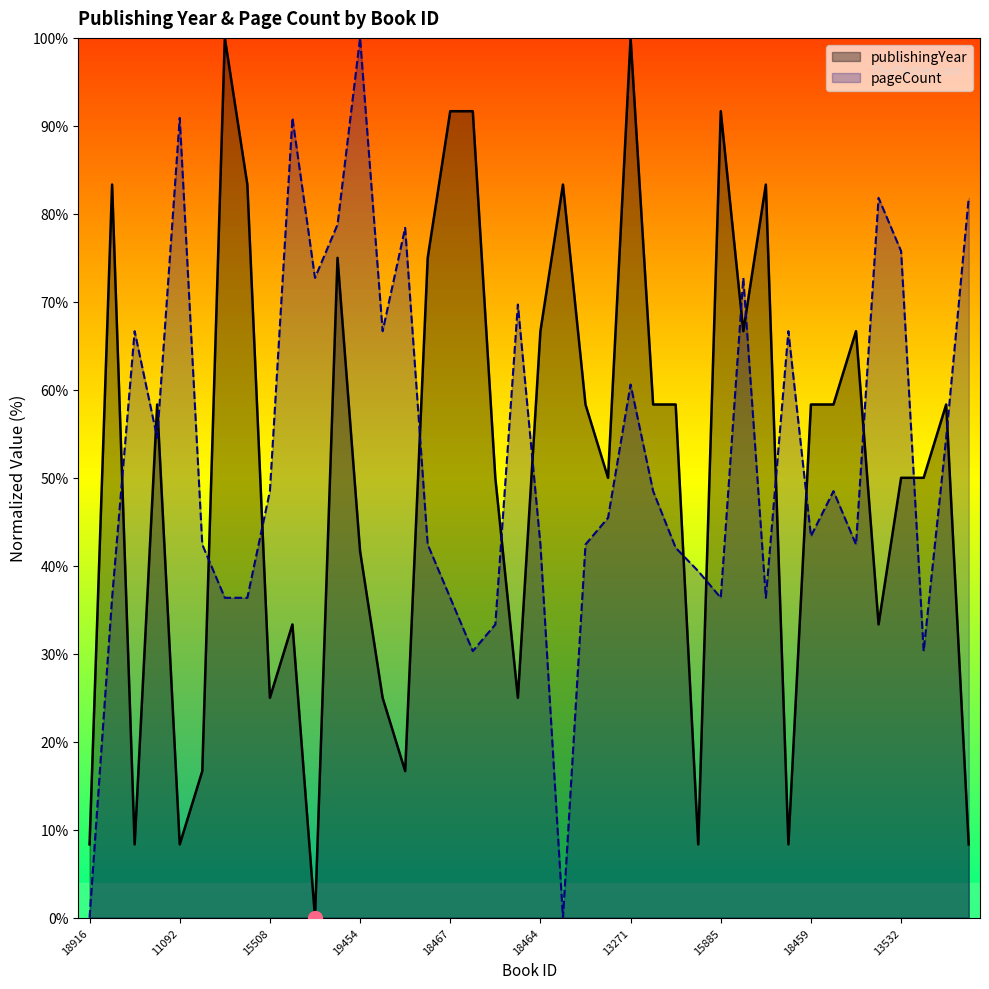

Where is the first local maximum for pageCount?

4128